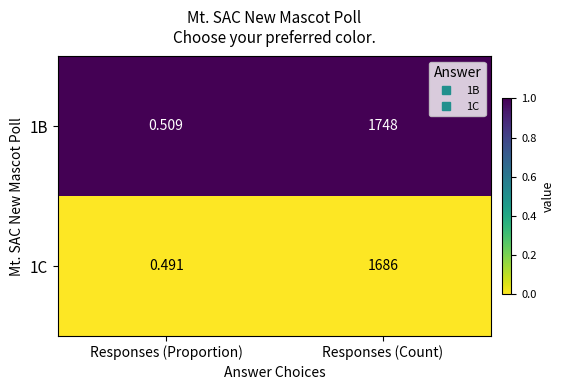

List the labels in order of 1C value, smallest first.

Responses (Proportion), Responses (Count)